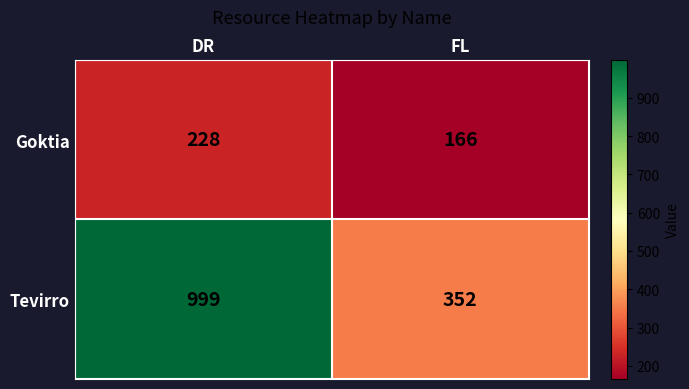

Rank the series by their maximum value, from highest to lowest.

Tevirro, Goktia